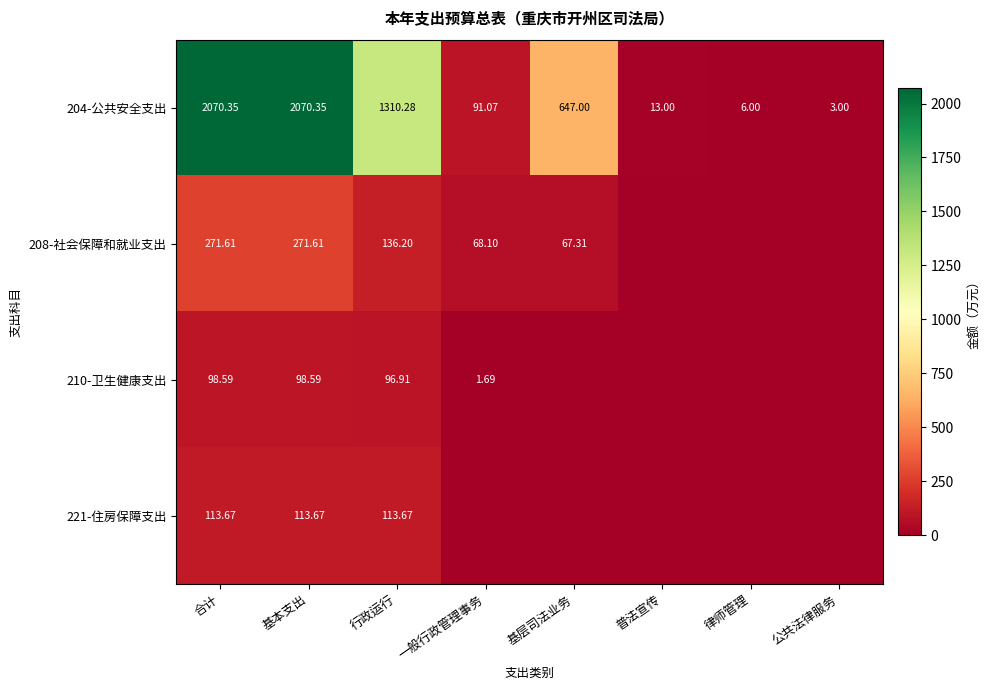

What is the difference between the highest and lowest values at 基层司法业务?

647.0